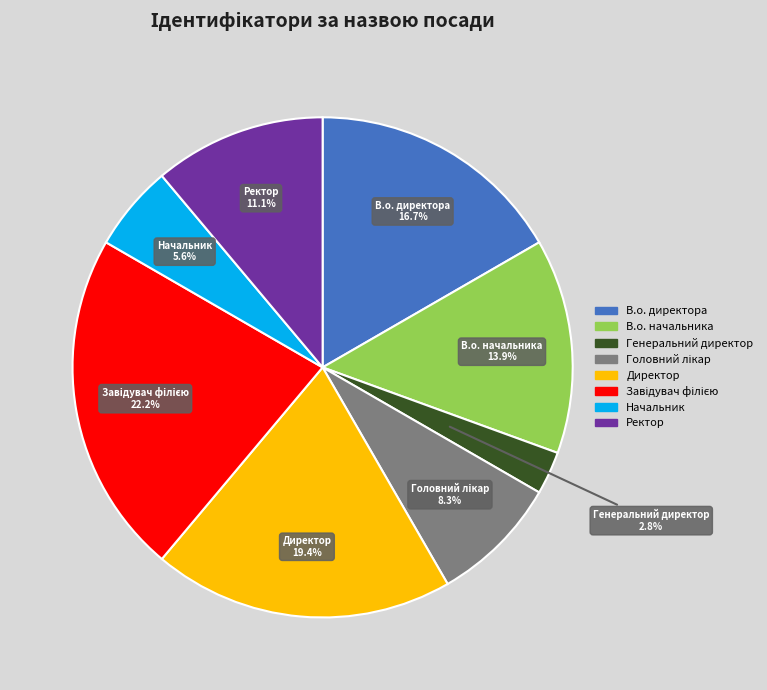

How much of the chart is everything except Генеральний директор?

97.2%